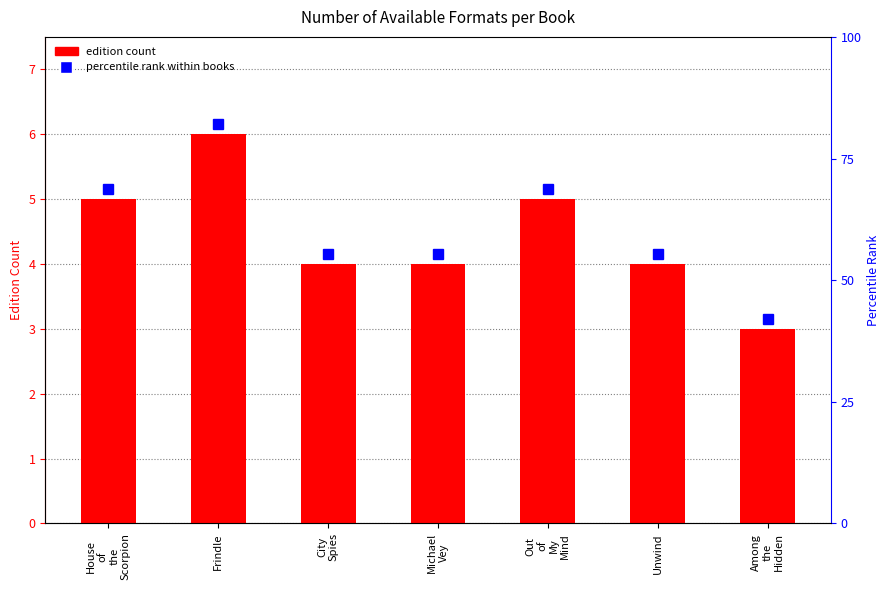

What is the change in value from House
of
the
Scorpion to Unwind?

-1